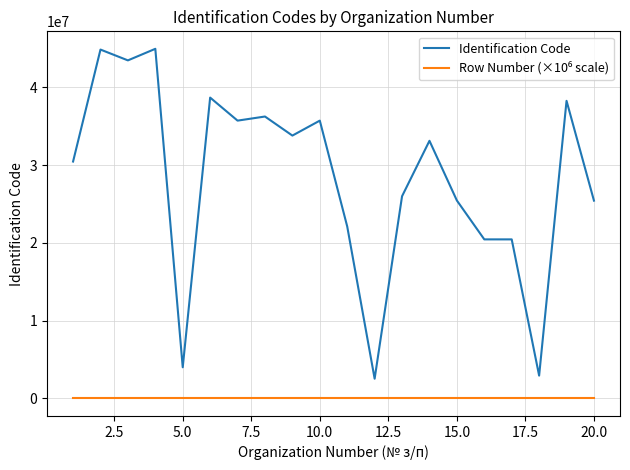

Which series has the widest spread of values?

Identification Code